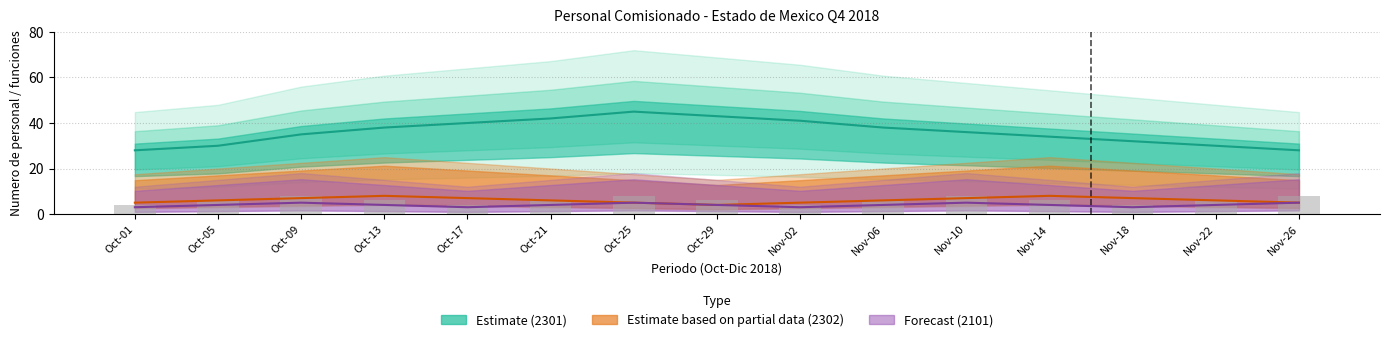

The chart shows a value of 6 at Oct-21. True or false?

True